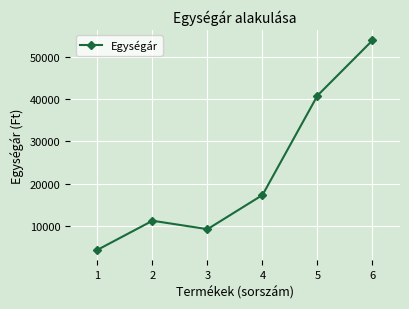

Rank the categories by value from lowest to highest.

1, 3, 2, 4, 5, 6